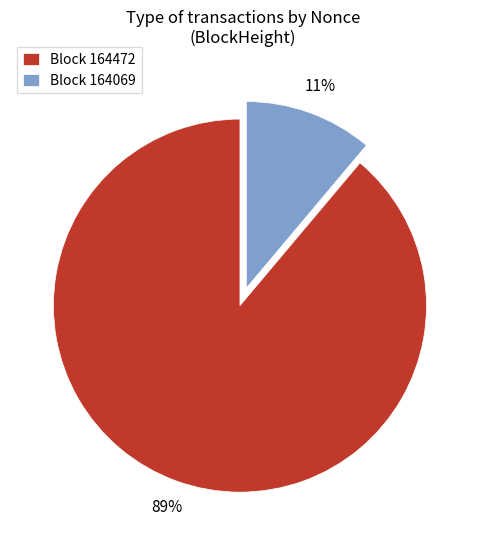

What percentage is the Block 164069 slice, to the nearest percent?

11%